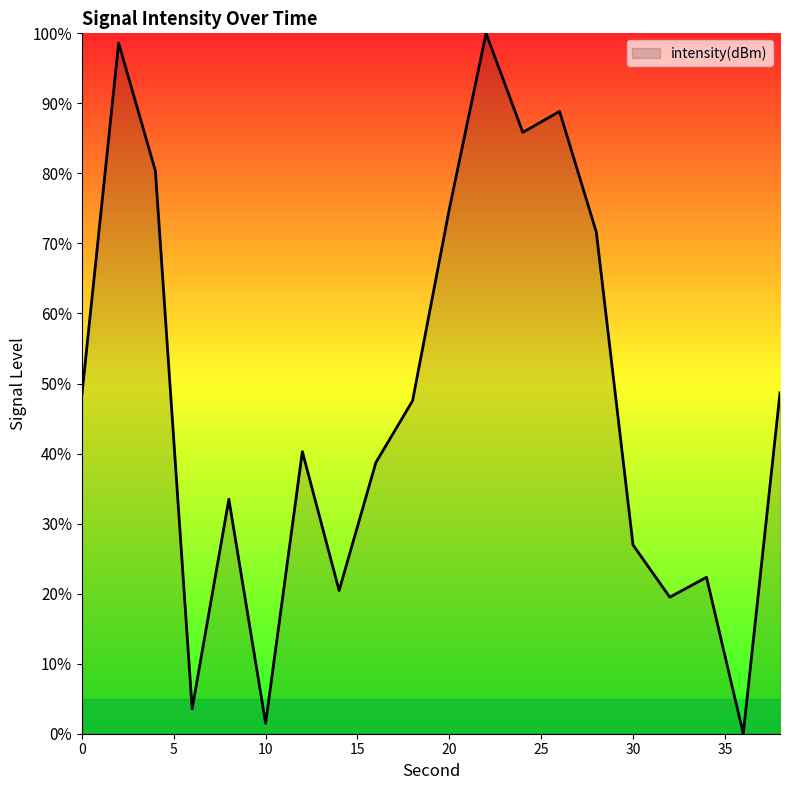

Does the chart have visible grid lines?

No